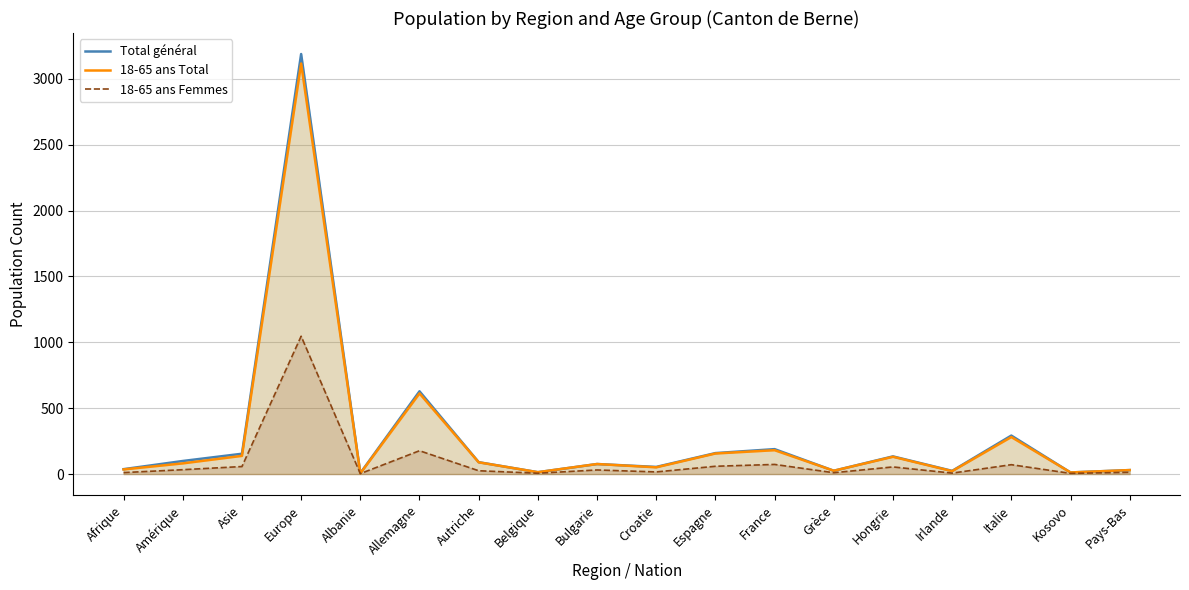

True or false: 18-65 ans Total has a value of 156 at Espagne.

True